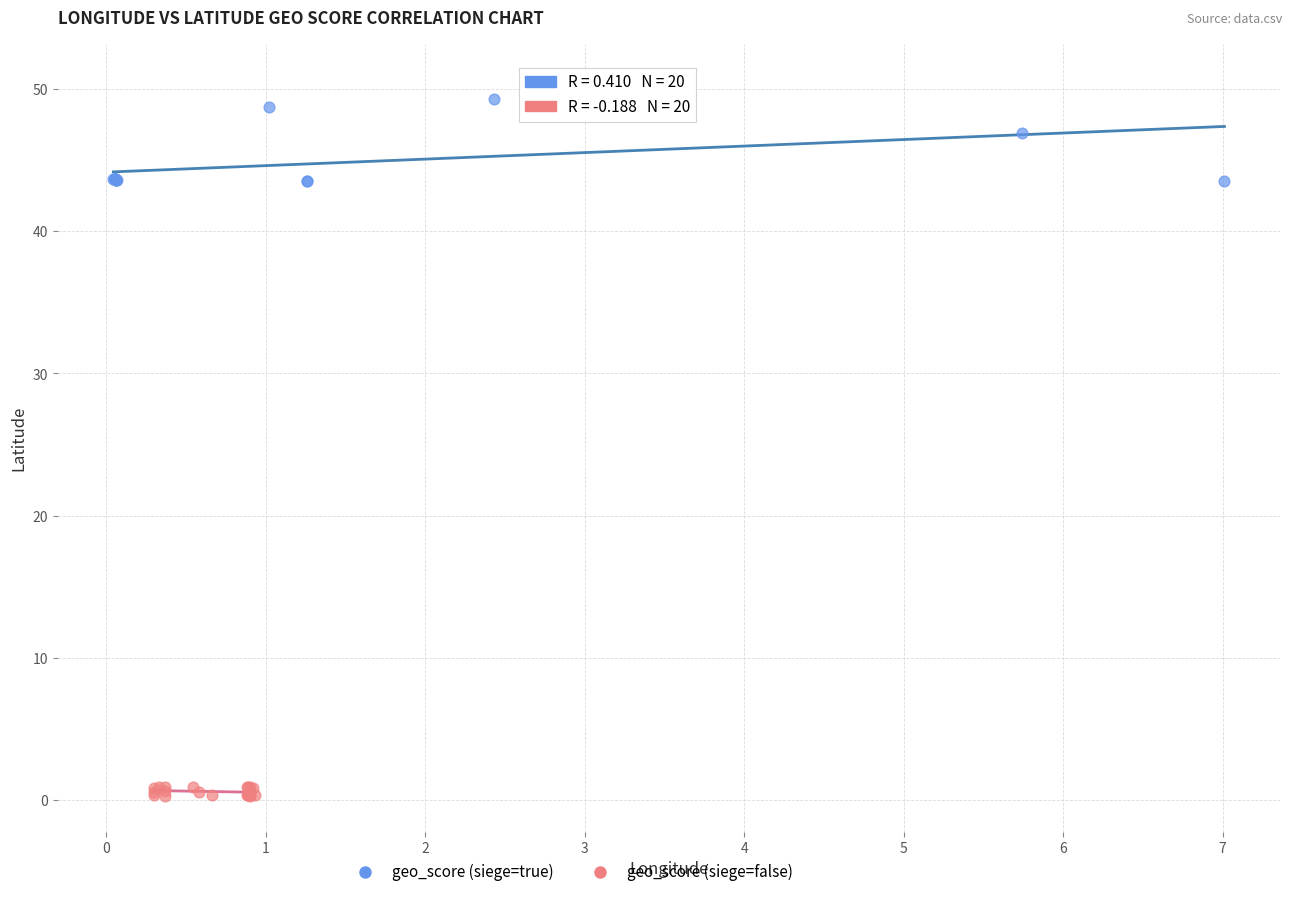

Which series has the largest Y range (max minus min)?

geo_score (siege=true)